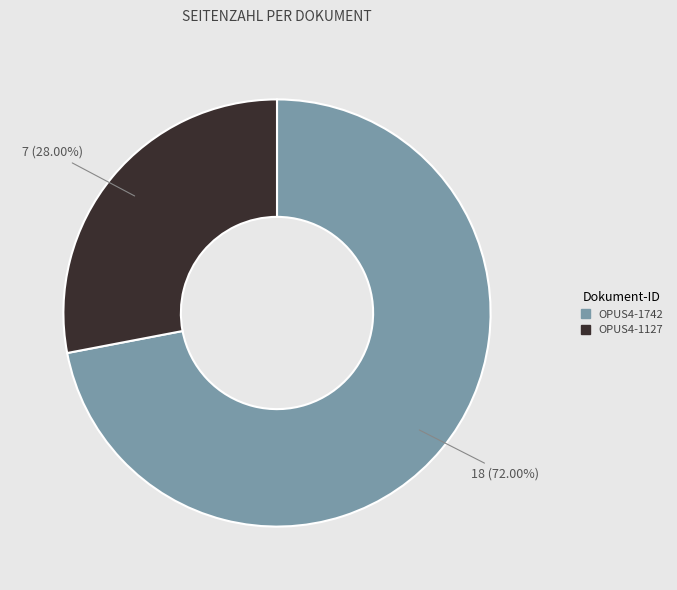

Which category has the biggest portion of the pie?

OPUS4-1742